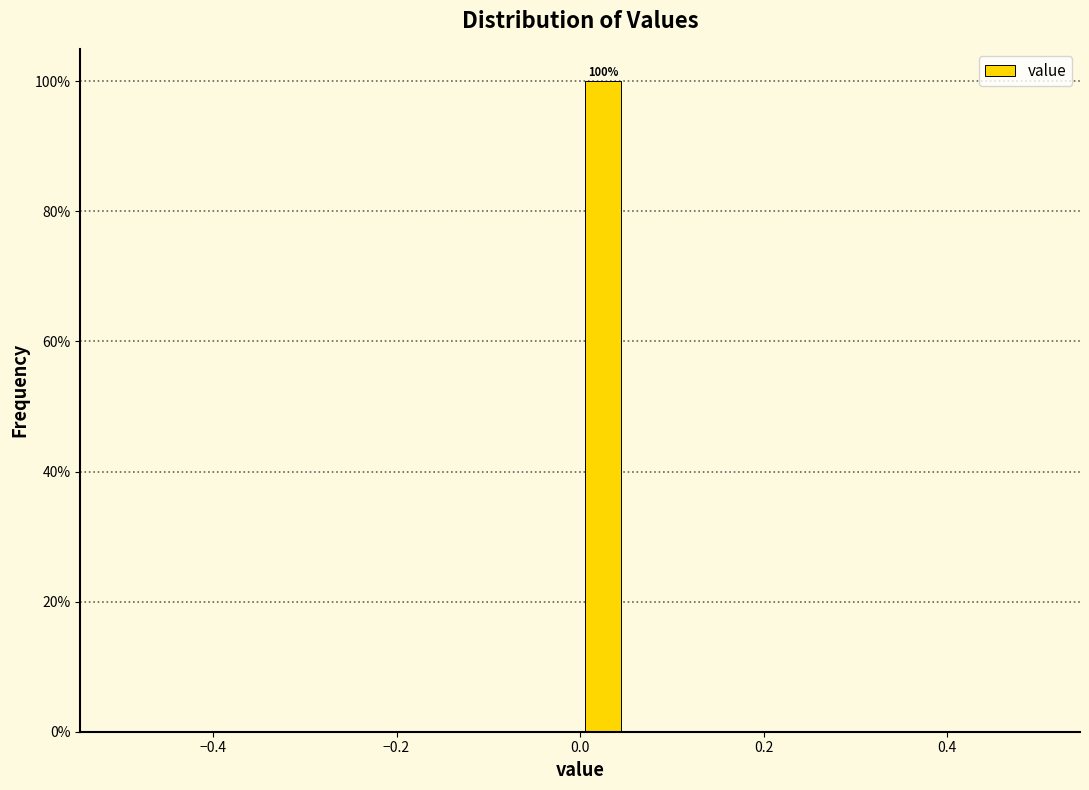

Around what value on the x-axis is the tallest bar? Give the approximate position of its centre, as read against the axis.

0.02